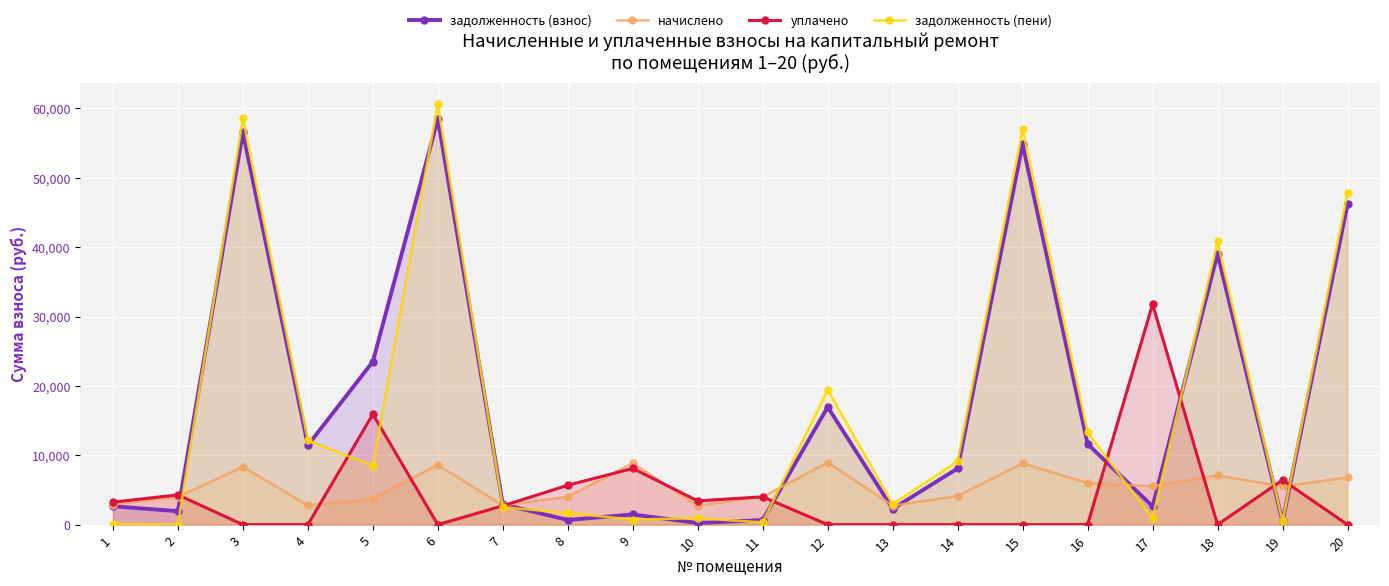

True or false: начислено and уплачено intersect in this chart.

True